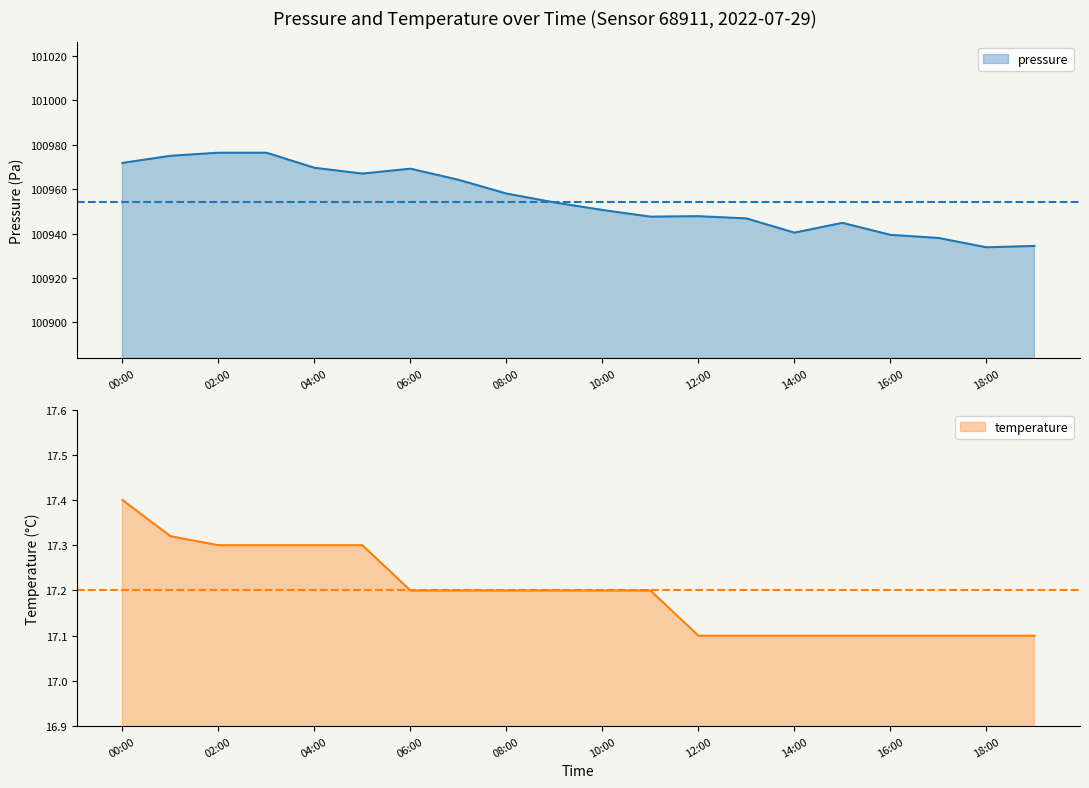

The pressure series shows 140201.1 at 18:00. True or false?

False